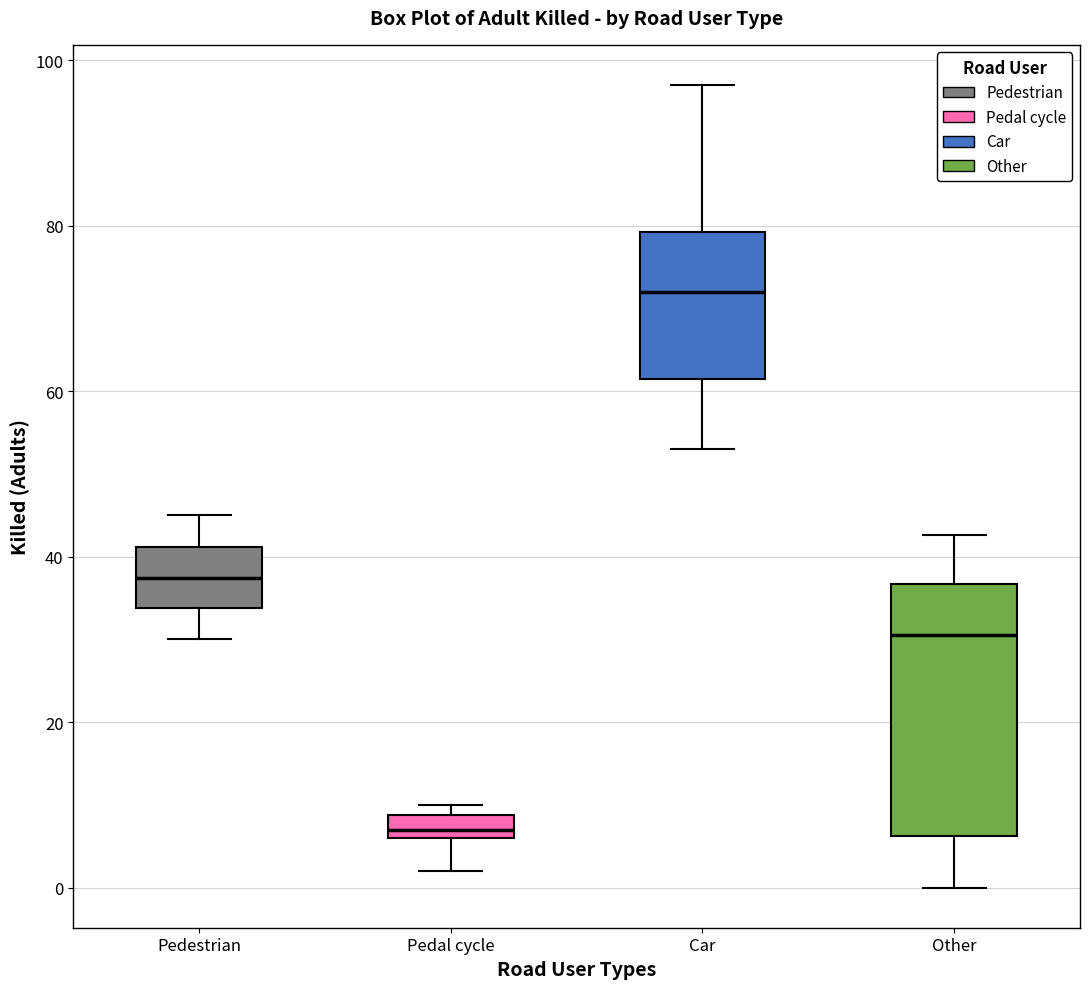

Which box's median line is the lowest?

Pedal cycle